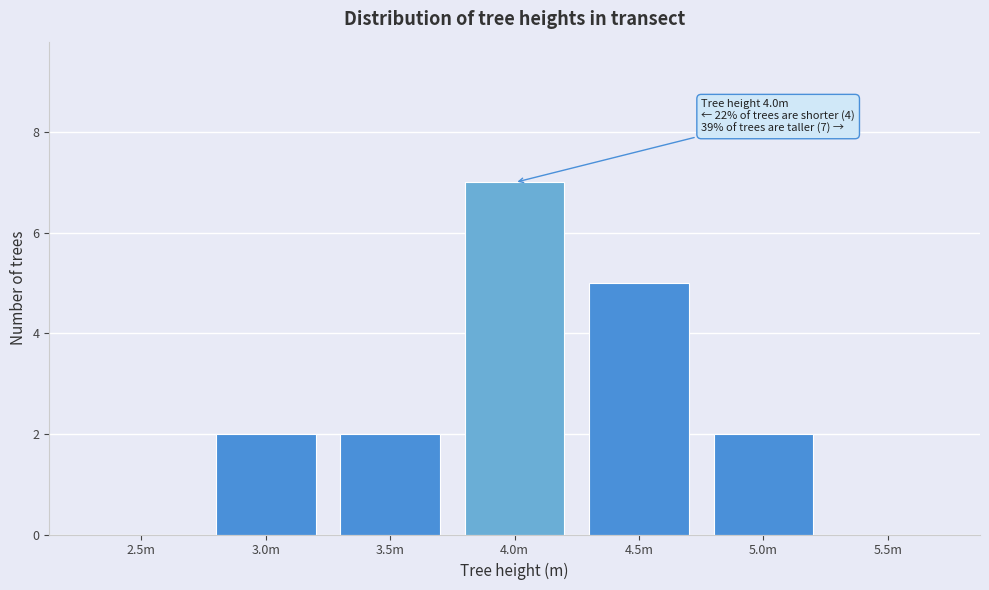

Reading left to right, what are all the values shown in this chart?

2.5m=0	3.0m=2	3.5m=2	4.0m=7	4.5m=5	5.0m=2	5.5m=0